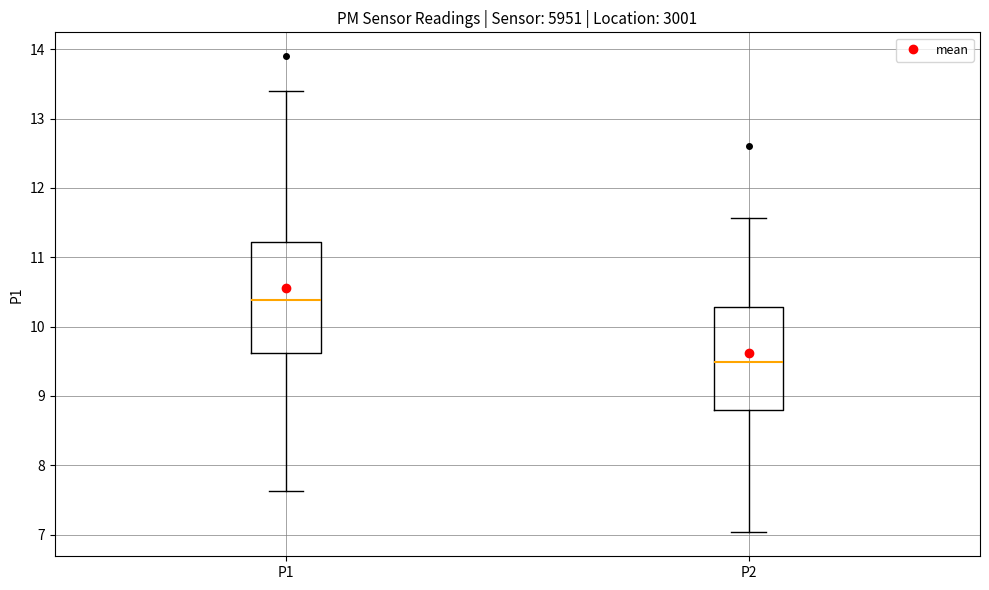

Comparing the boxes themselves (not the whiskers), which one is the tallest?

P1